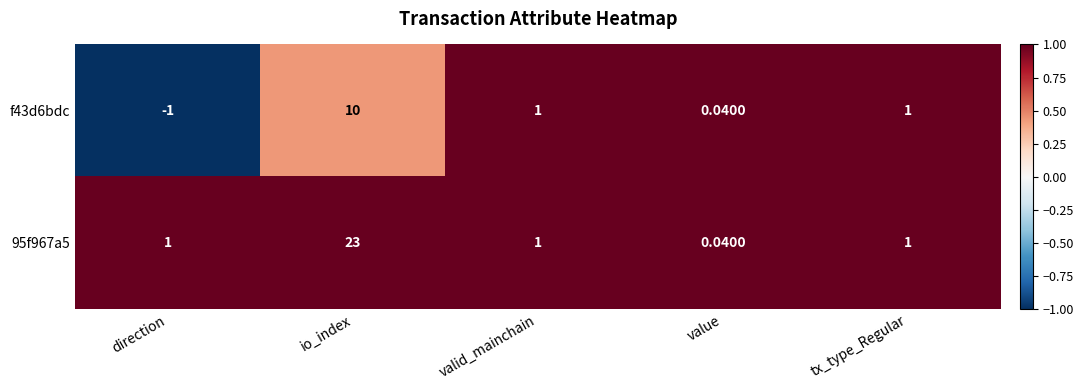

Is the value of f43d6bdc at value greater than the value of 95f967a5 at tx_type_Regular?

No